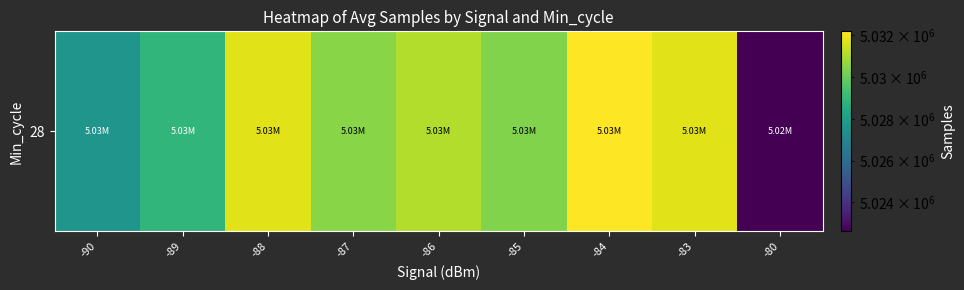

What is the change in value from -90 to -80?

-4993.5